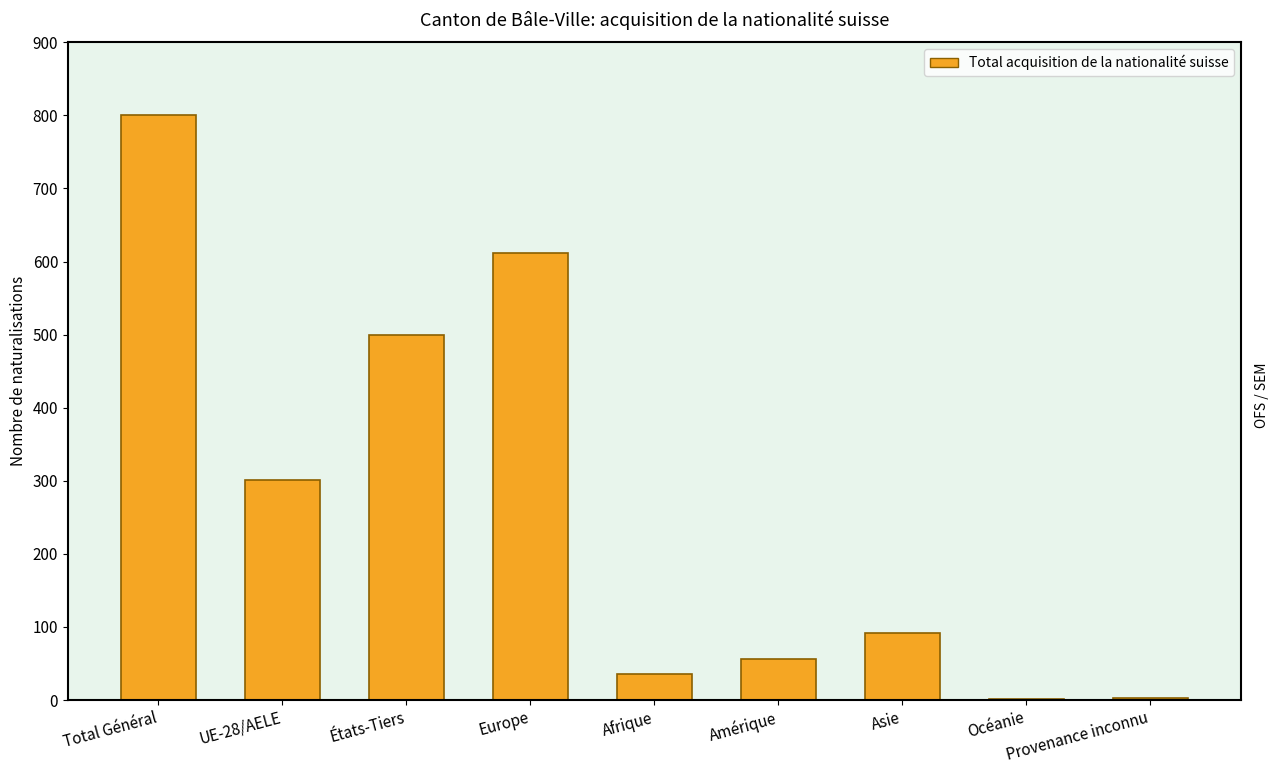

Which has a higher value, Asie or Total Général?

Total Général